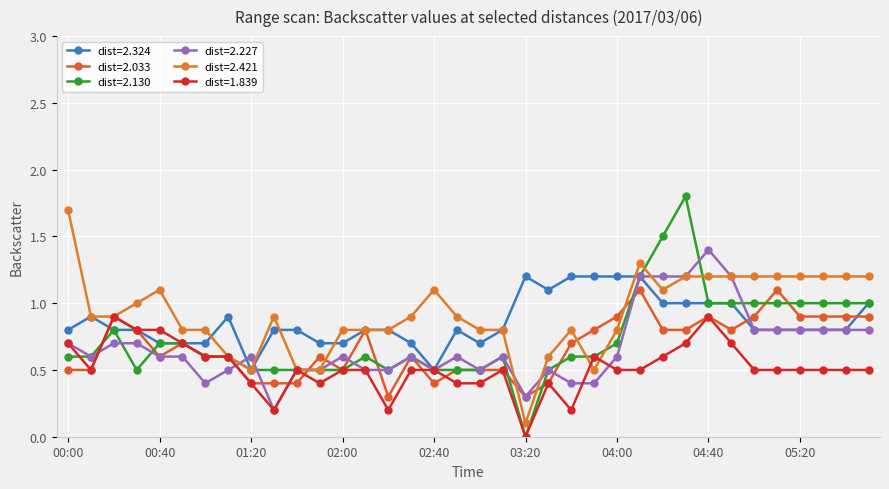

Reading right to left, what are all the values shown in this chart?

dist=2.324: 1.0	0.8	0.8	0.8	0.8	0.8	1.0	1.0	1.0	1.0	1.2	1.2	1.2	1.2	1.1	1.2	0.8	0.7	0.8	0.5	0.7	0.8	0.8	0.7	0.7	0.8	0.8	0.5	0.9	0.7	0.7	0.7	0.8	0.8	0.9	0.8
dist=2.033: 0.9	0.9	0.9	0.9	1.1	0.9	0.8	0.9	0.8	0.8	1.1	0.9	0.8	0.7	0.4	0.3	0.5	0.5	0.5	0.4	0.6	0.3	0.8	0.5	0.6	0.4	0.4	0.4	0.6	0.6	0.7	0.6	0.8	0.9	0.5	0.5
dist=2.130: 1.0	1.0	1.0	1.0	1.0	1.0	1.0	1.0	1.8	1.5	1.2	0.7	0.6	0.6	0.5	0.0	0.6	0.5	0.5	0.5	0.6	0.5	0.6	0.5	0.5	0.5	0.5	0.5	0.6	0.6	0.7	0.7	0.5	0.8	0.6	0.6
dist=2.227: 0.8	0.8	0.8	0.8	0.8	0.8	1.2	1.4	1.2	1.2	1.2	0.6	0.4	0.4	0.5	0.3	0.6	0.5	0.6	0.5	0.6	0.5	0.5	0.6	0.5	0.5	0.2	0.6	0.5	0.4	0.6	0.6	0.7	0.7	0.6	0.7
dist=2.421: 1.2	1.2	1.2	1.2	1.2	1.2	1.2	1.2	1.2	1.1	1.3	0.8	0.5	0.8	0.6	0.1	0.8	0.8	0.9	1.1	0.9	0.8	0.8	0.8	0.5	0.5	0.9	0.5	0.6	0.8	0.8	1.1	1.0	0.9	0.9	1.7
dist=1.839: 0.5	0.5	0.5	0.5	0.5	0.5	0.7	0.9	0.7	0.6	0.5	0.5	0.6	0.2	0.4	0.0	0.5	0.4	0.4	0.5	0.5	0.2	0.5	0.5	0.4	0.5	0.2	0.4	0.6	0.6	0.7	0.8	0.8	0.9	0.5	0.7